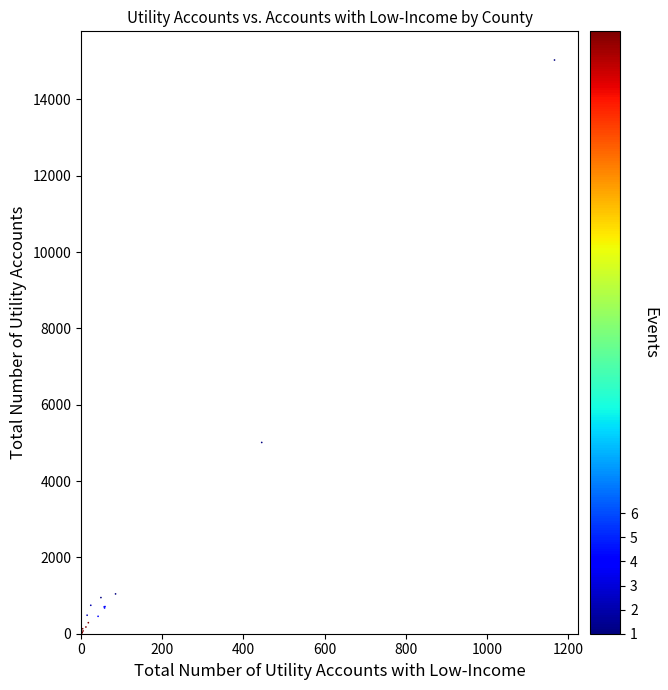

What Y value in the scatter plot is closest to 7515?

5011